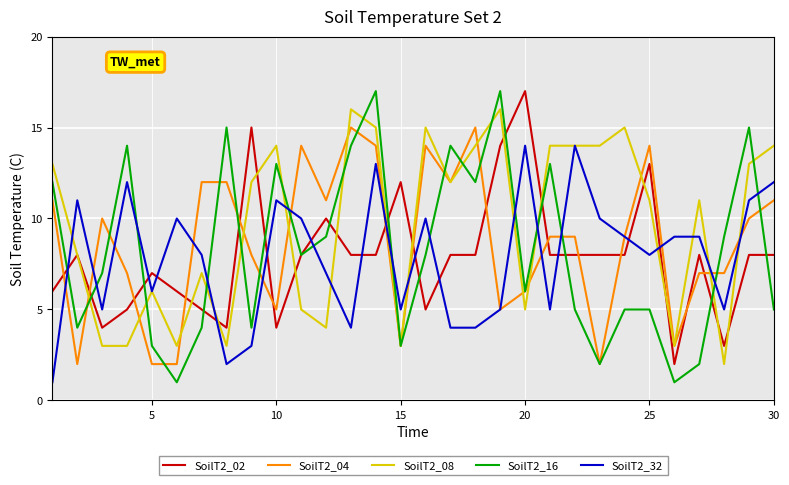

Which series has the largest total across all categories?

SoilT2_08